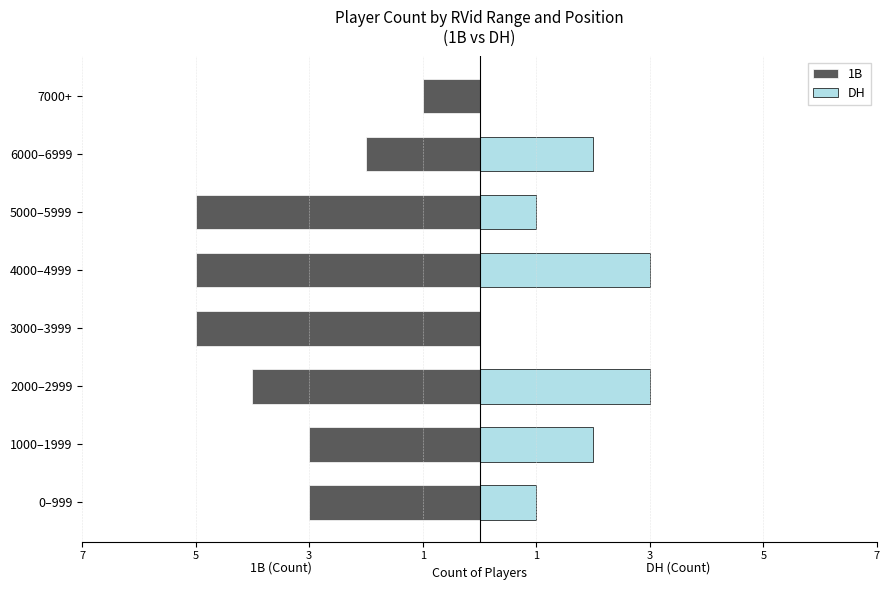

At how many categories does at least one series exceed -2?

8